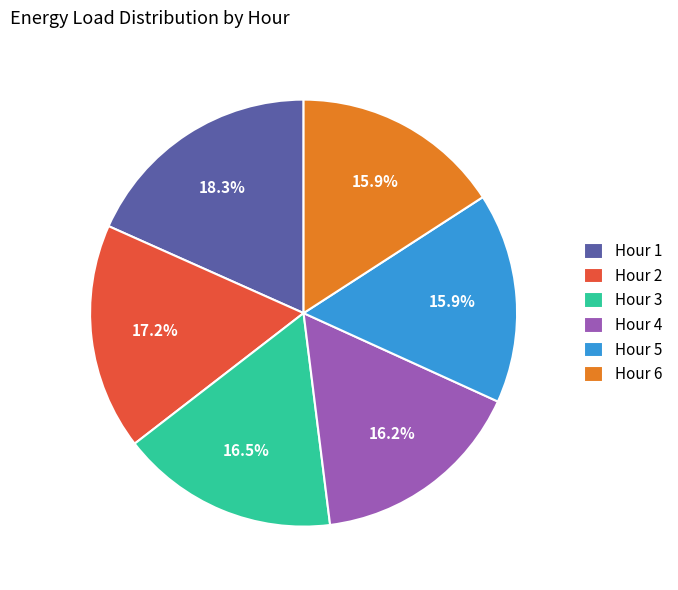

Is there a majority slice in this chart?

No